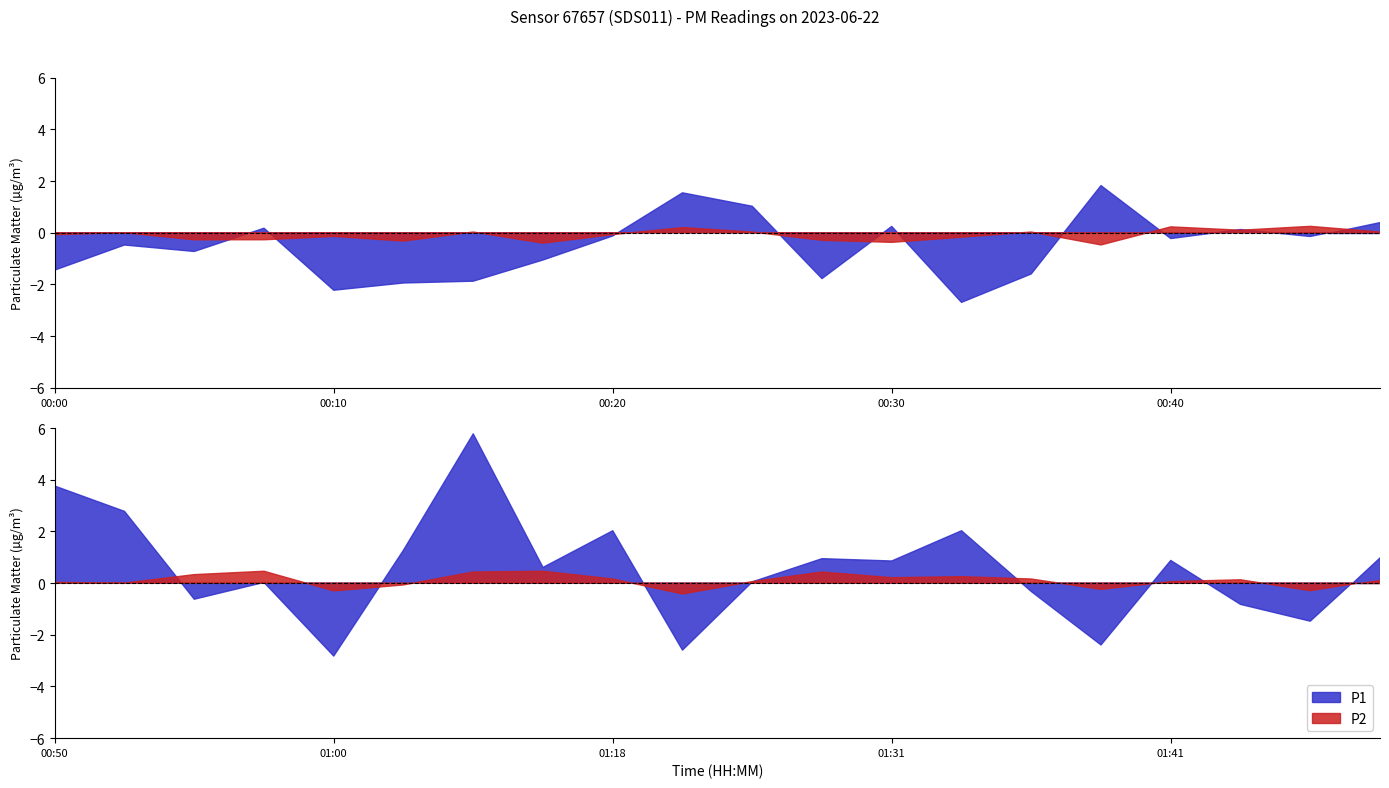

What is the difference between the maximum and minimum values in the P2 series?

0.9